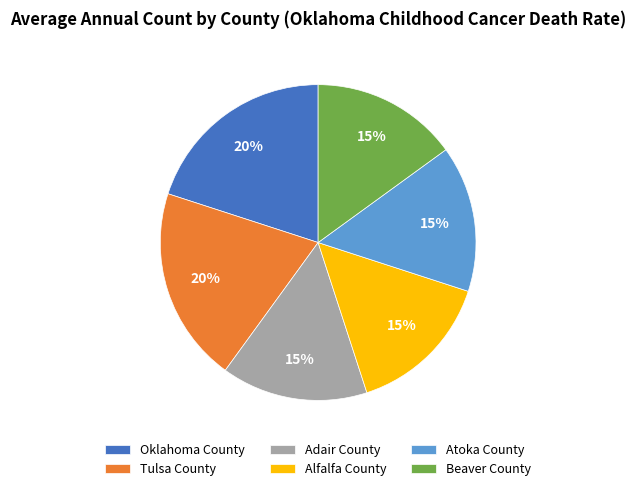

To the nearest percent, what is the difference between the largest and smallest slice percentages?

5%